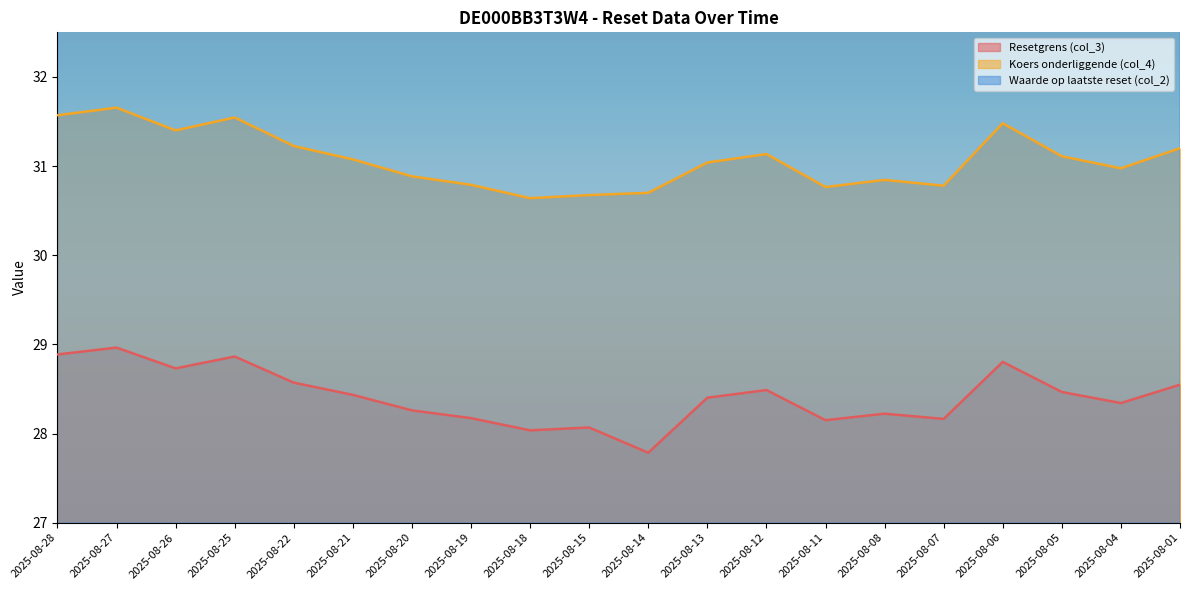

The value of Resetgrens (col_3) at 2025-08-01 is 10.2. True or false?

False